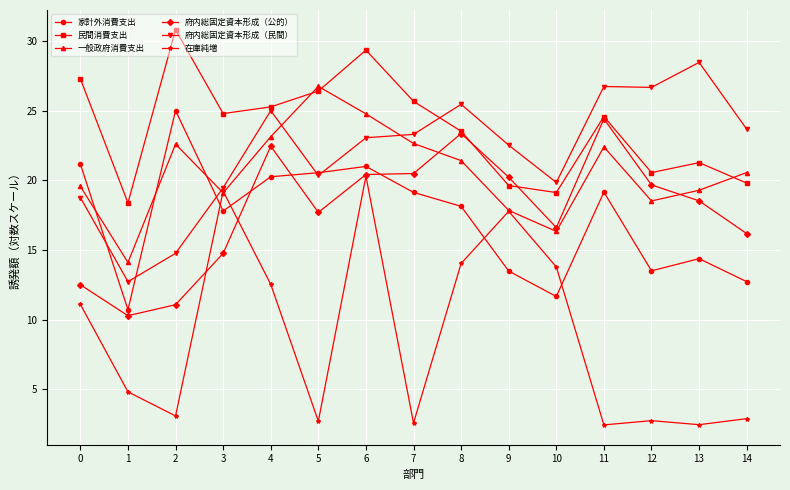

List the series in order of their peak value, lowest first.

在庫純増, 府内総固定資本形成（公的）, 家計外消費支出, 一般政府消費支出, 府内総固定資本形成（民間）, 民間消費支出